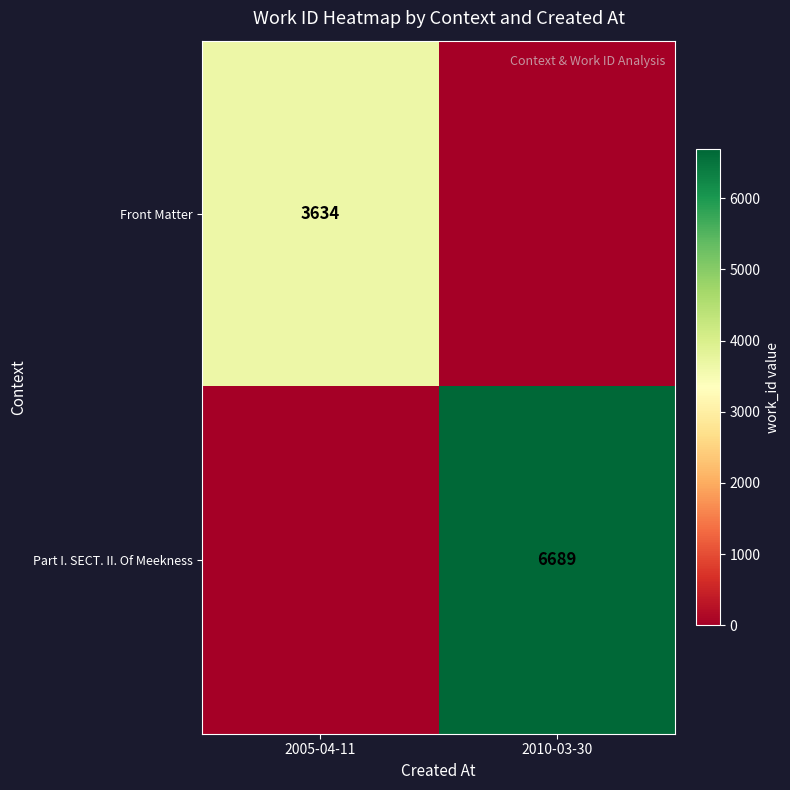

What is the greatest value displayed?

6689